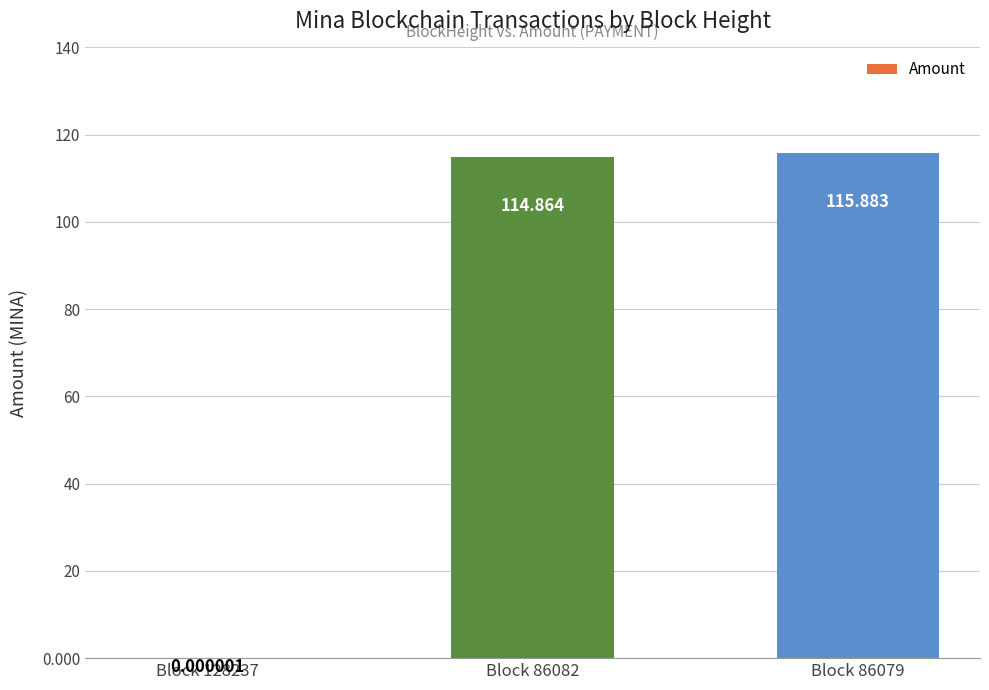

Count the number of data series in this chart.

1